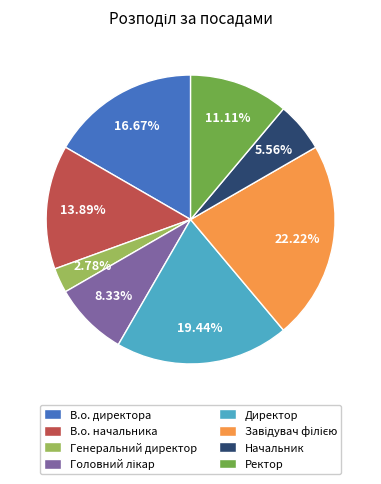

Which slice is the smallest?

Генеральний директор